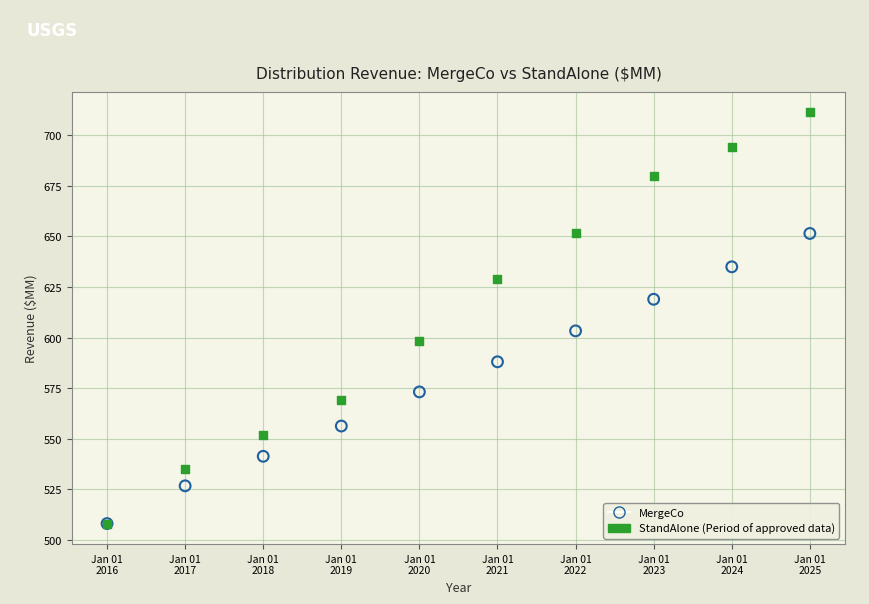

Across all series, what Y value is closest to 609?

603.3